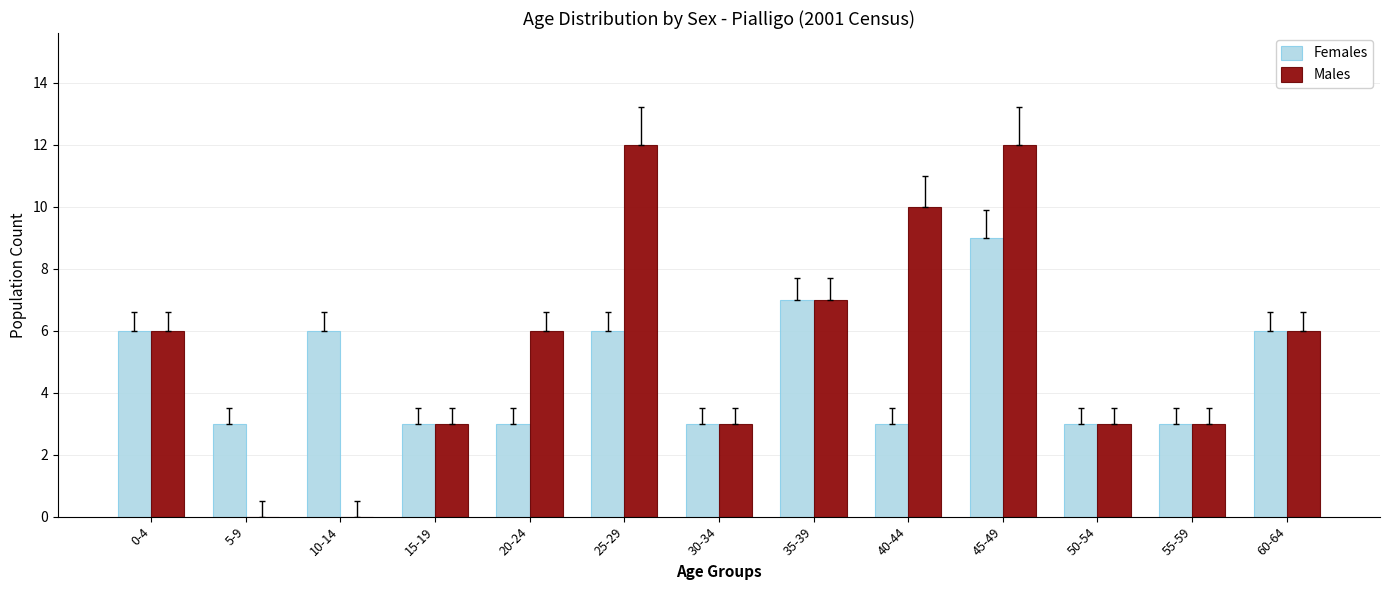

What is the sum of the Males values at 45-49 and 25-29?

24